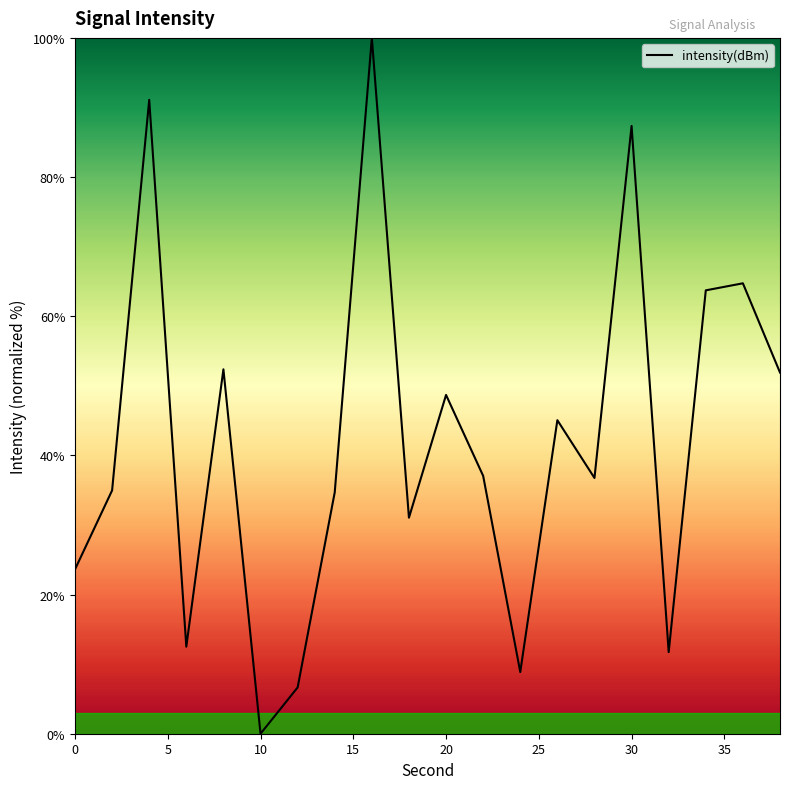

What is the difference between the maximum and minimum values?

100.0